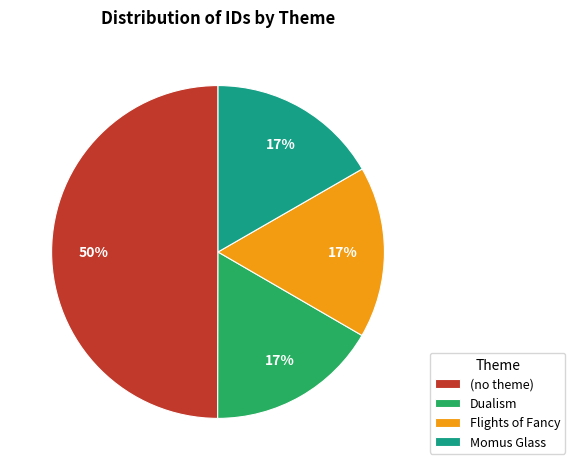

How many slices are in this pie chart?

4